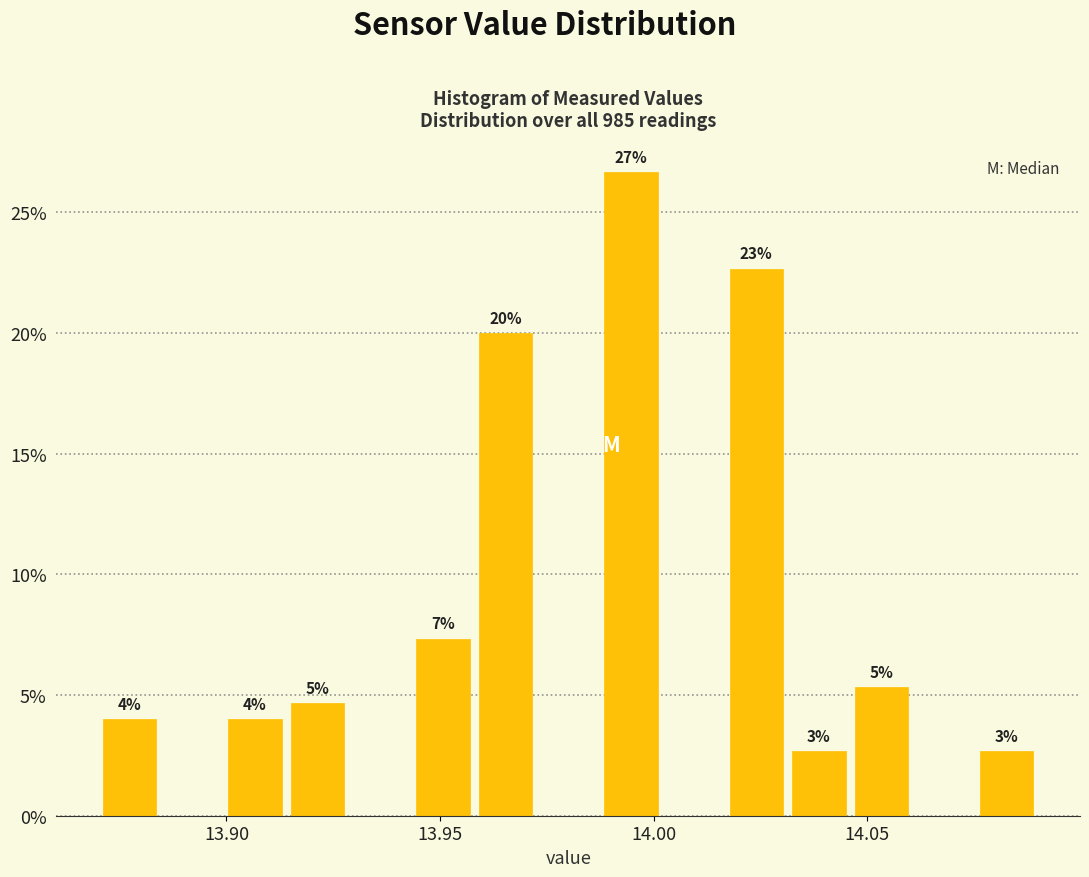

Read against the x-axis, roughly where is the centre of the tallest bar?

13.995